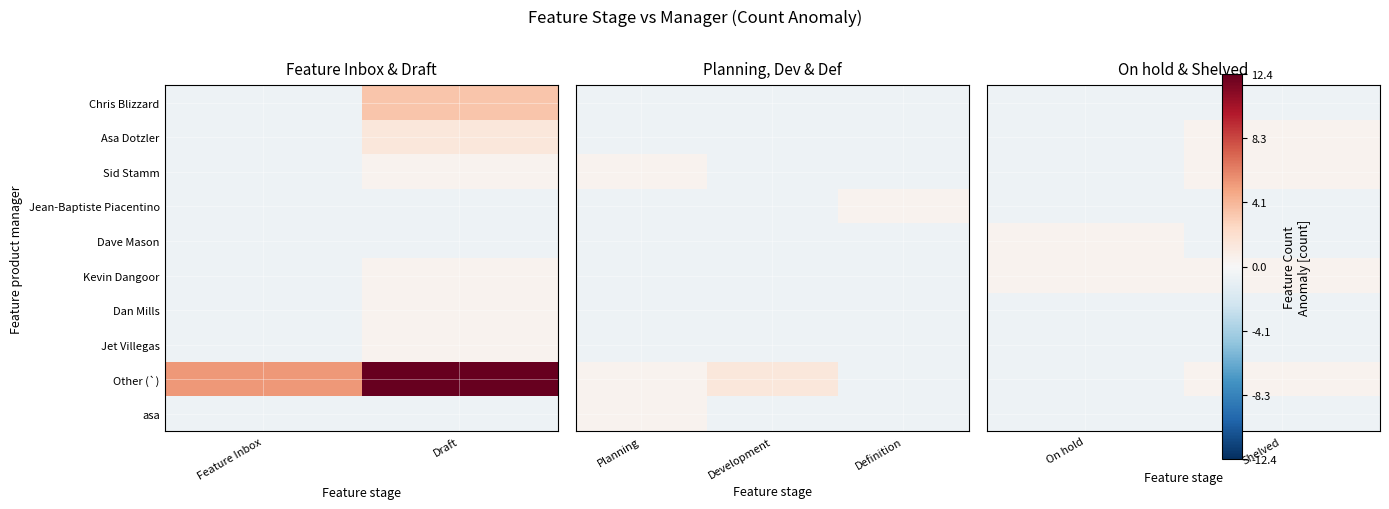

What is the minimum value for Jet Villegas?

-0.6